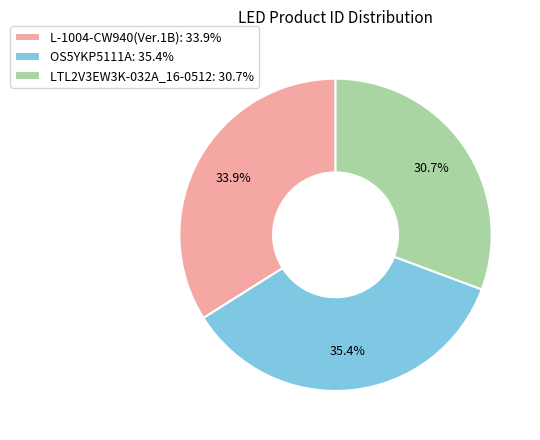

Is it true that L-1004-CW940(Ver.1B) is 45% of the pie?

False